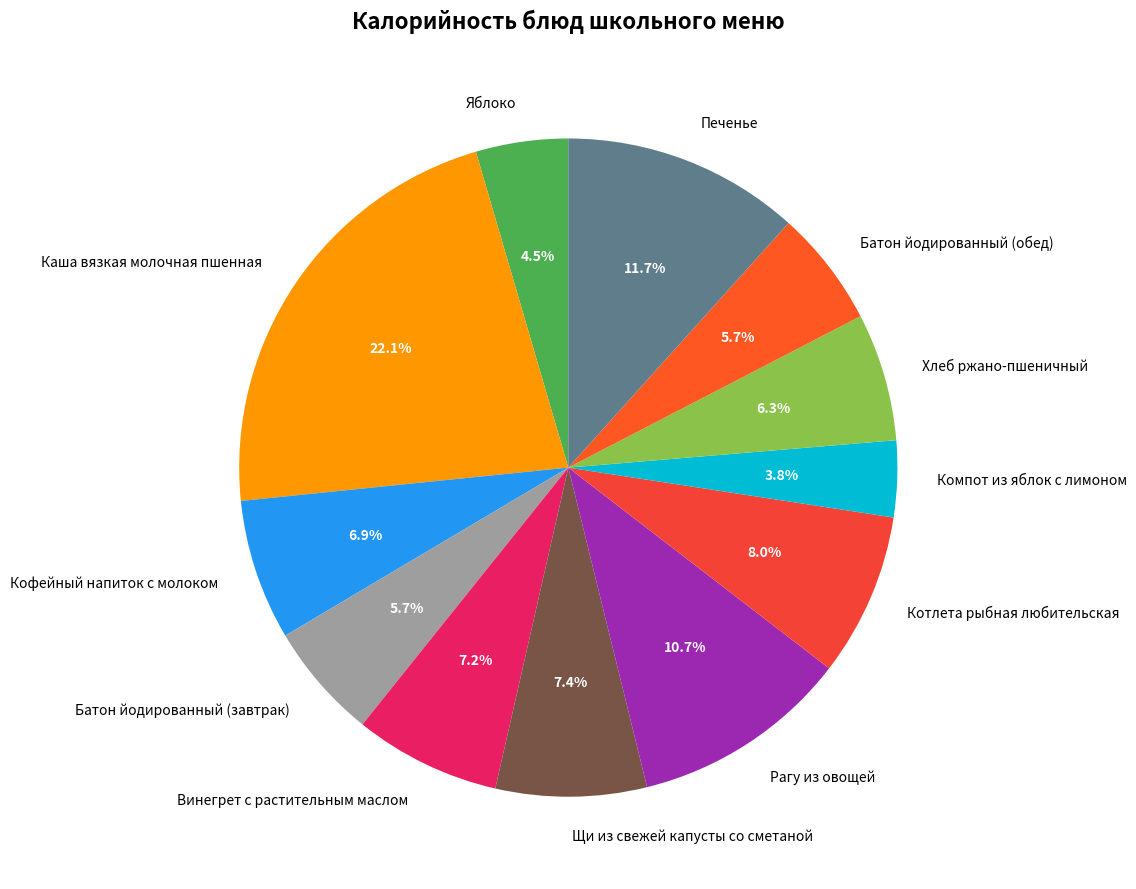

How many slices are in this pie chart?

12